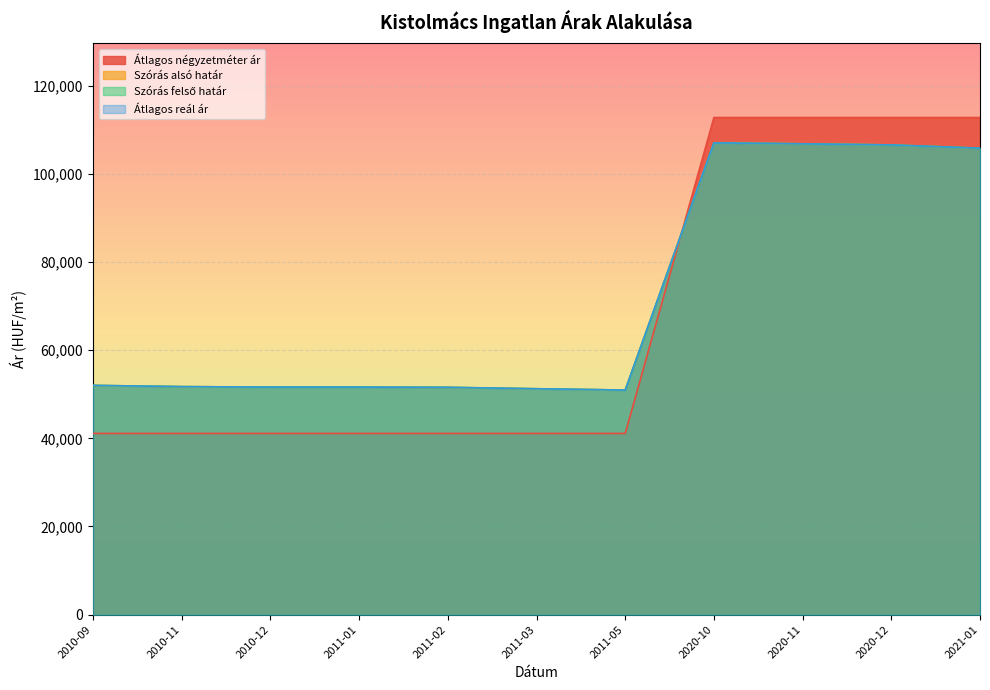

True or false: Átlagos reál ár has a value of 90737 at 2011-01.

False